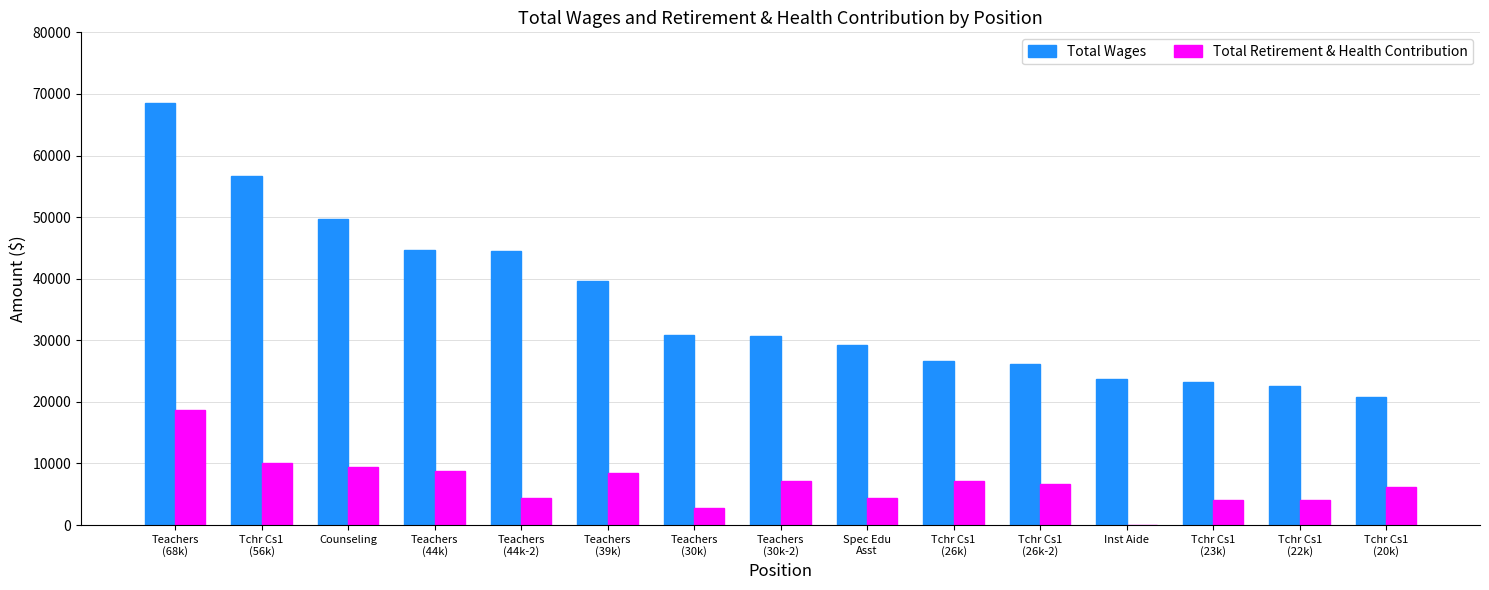

The Total Retirement & Health Contribution series shows 0 at Inst Aide. True or false?

True